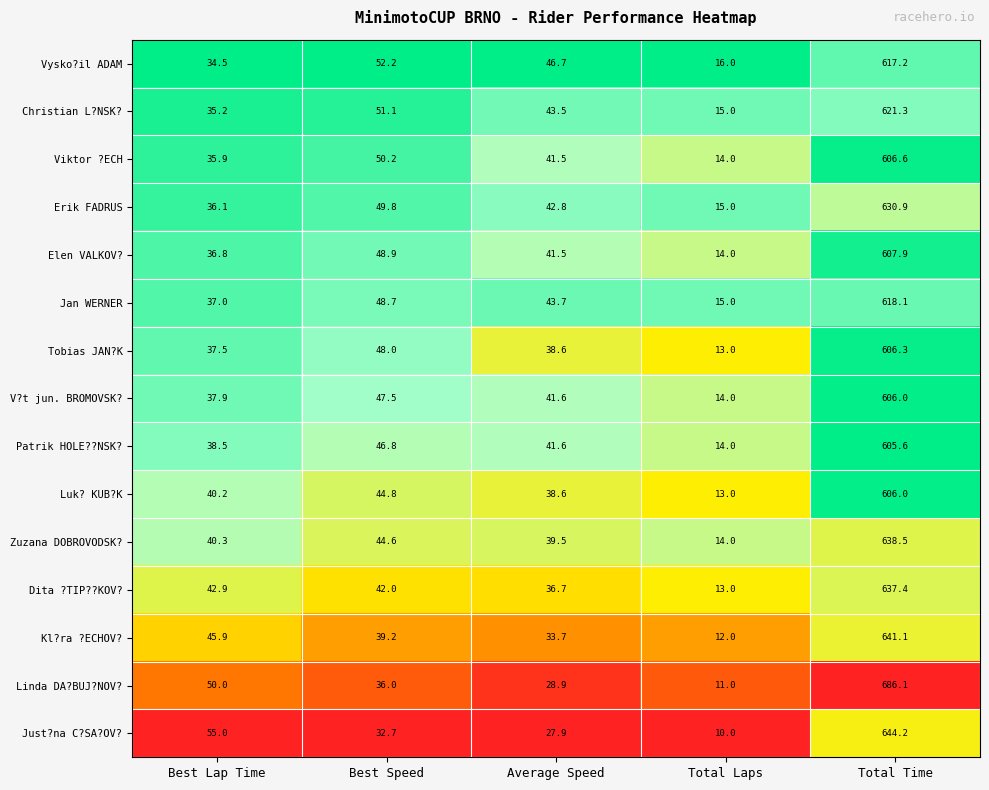

Which series has the largest total across all categories?

Linda DA?BUJ?NOV?